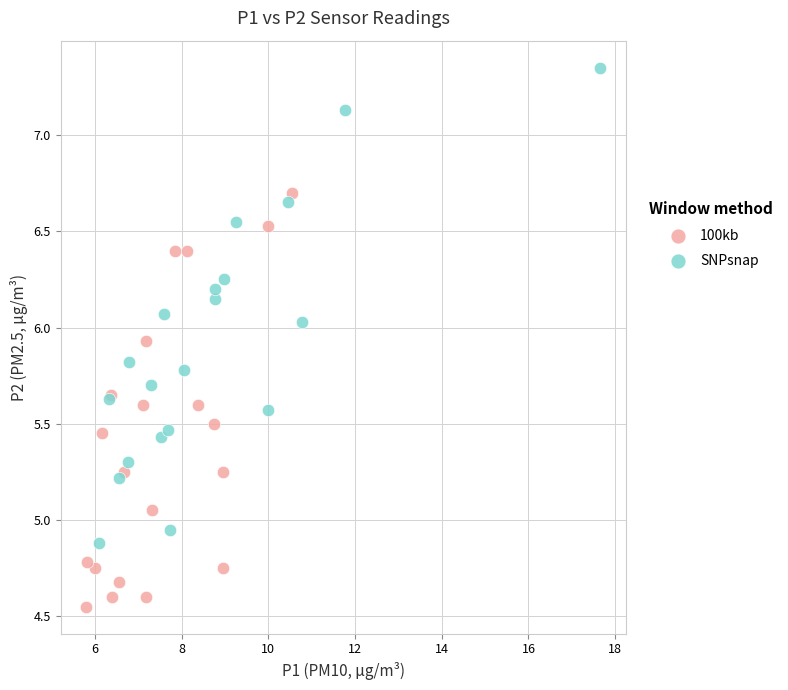

What are all the series names shown in the legend?

100kb, SNPsnap